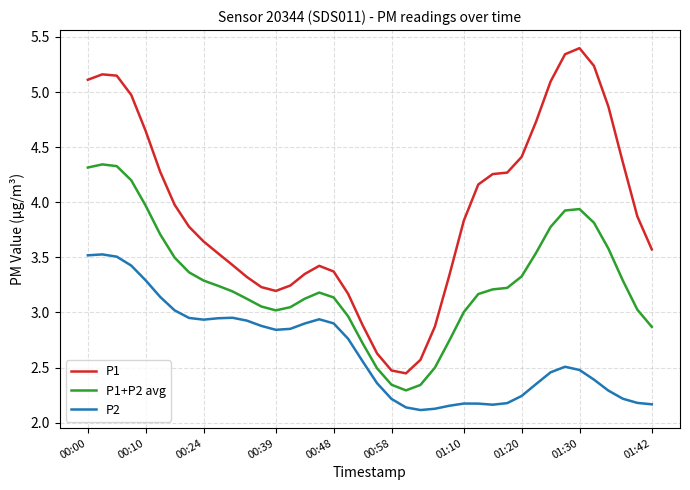

Is this an area chart (filled region under the line)?

No